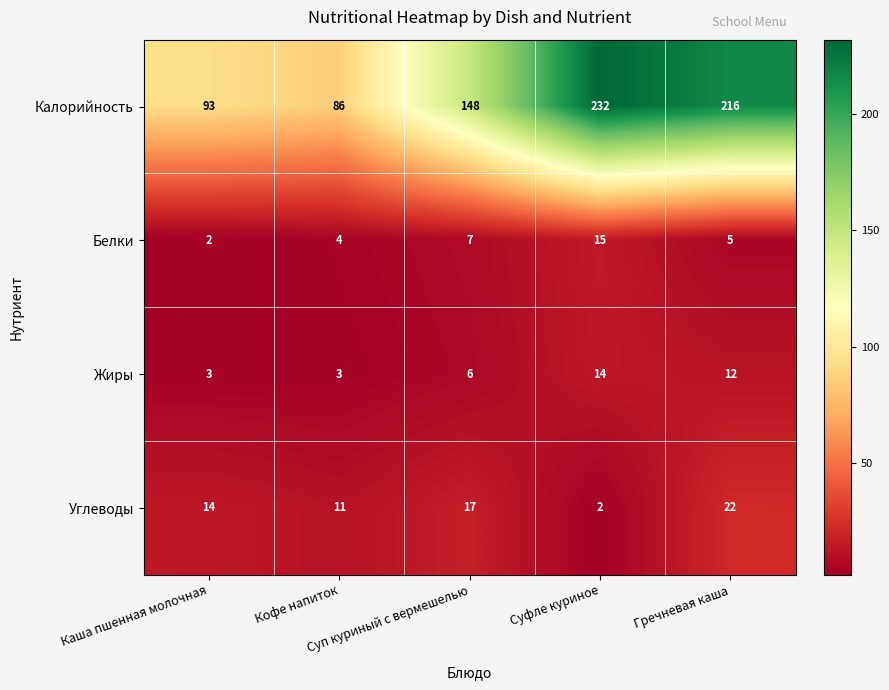

Which series has the largest total across all categories?

Калорийность